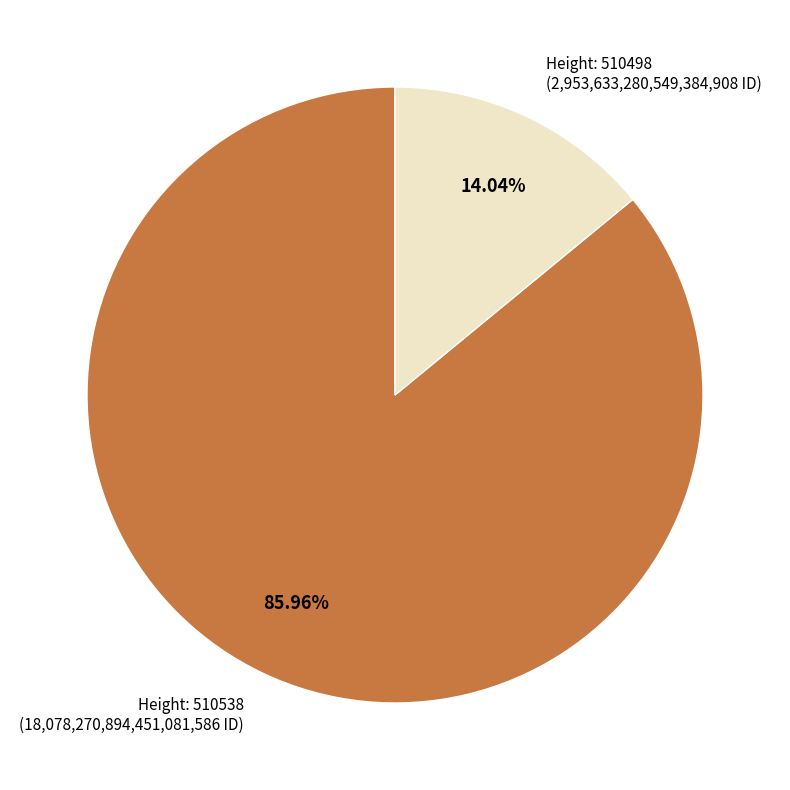

To the nearest percent, what is the average slice percentage?

50%